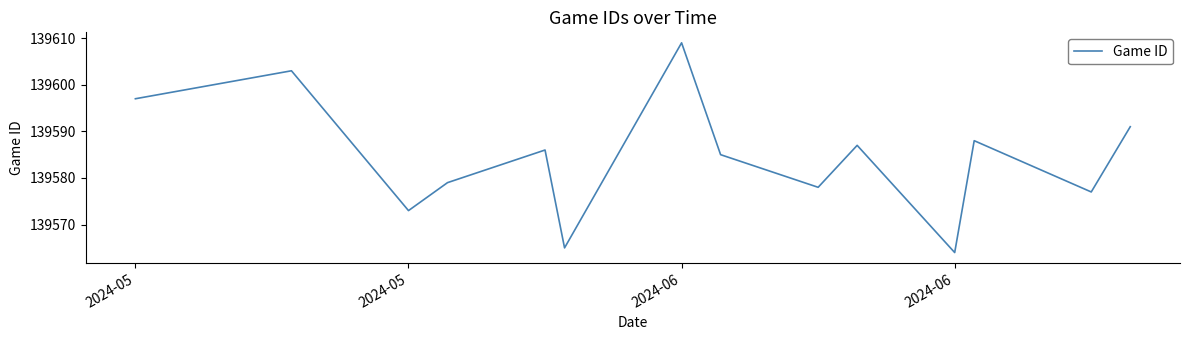

What is the maximum value shown in the chart?

139609